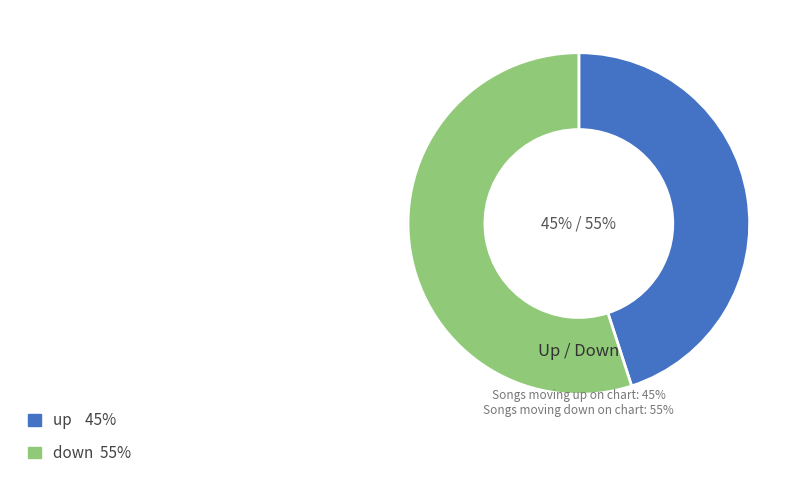

To the nearest percent, what is the combined percentage of up and down?

100%